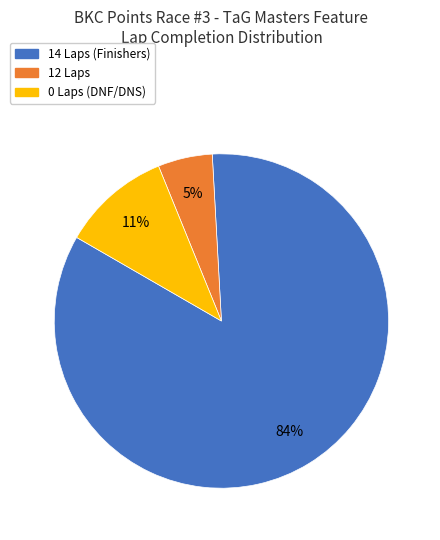

Is there any slice that represents more than half of the pie?

Yes